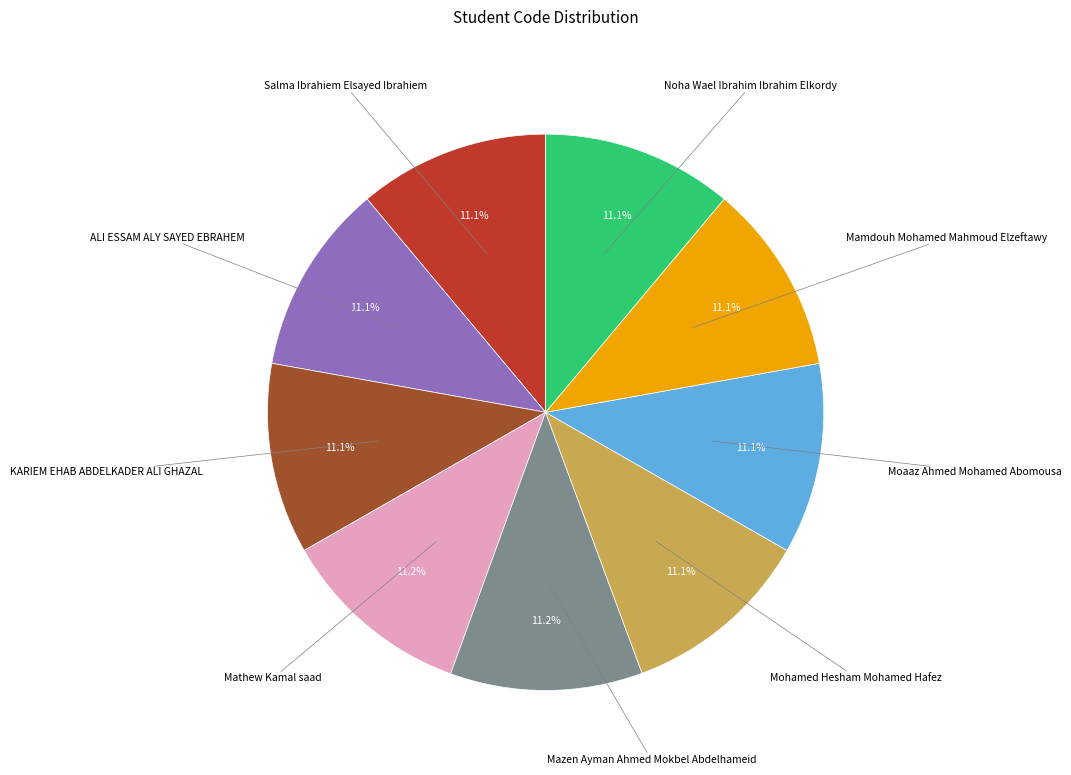

Is there a majority slice in this chart?

No